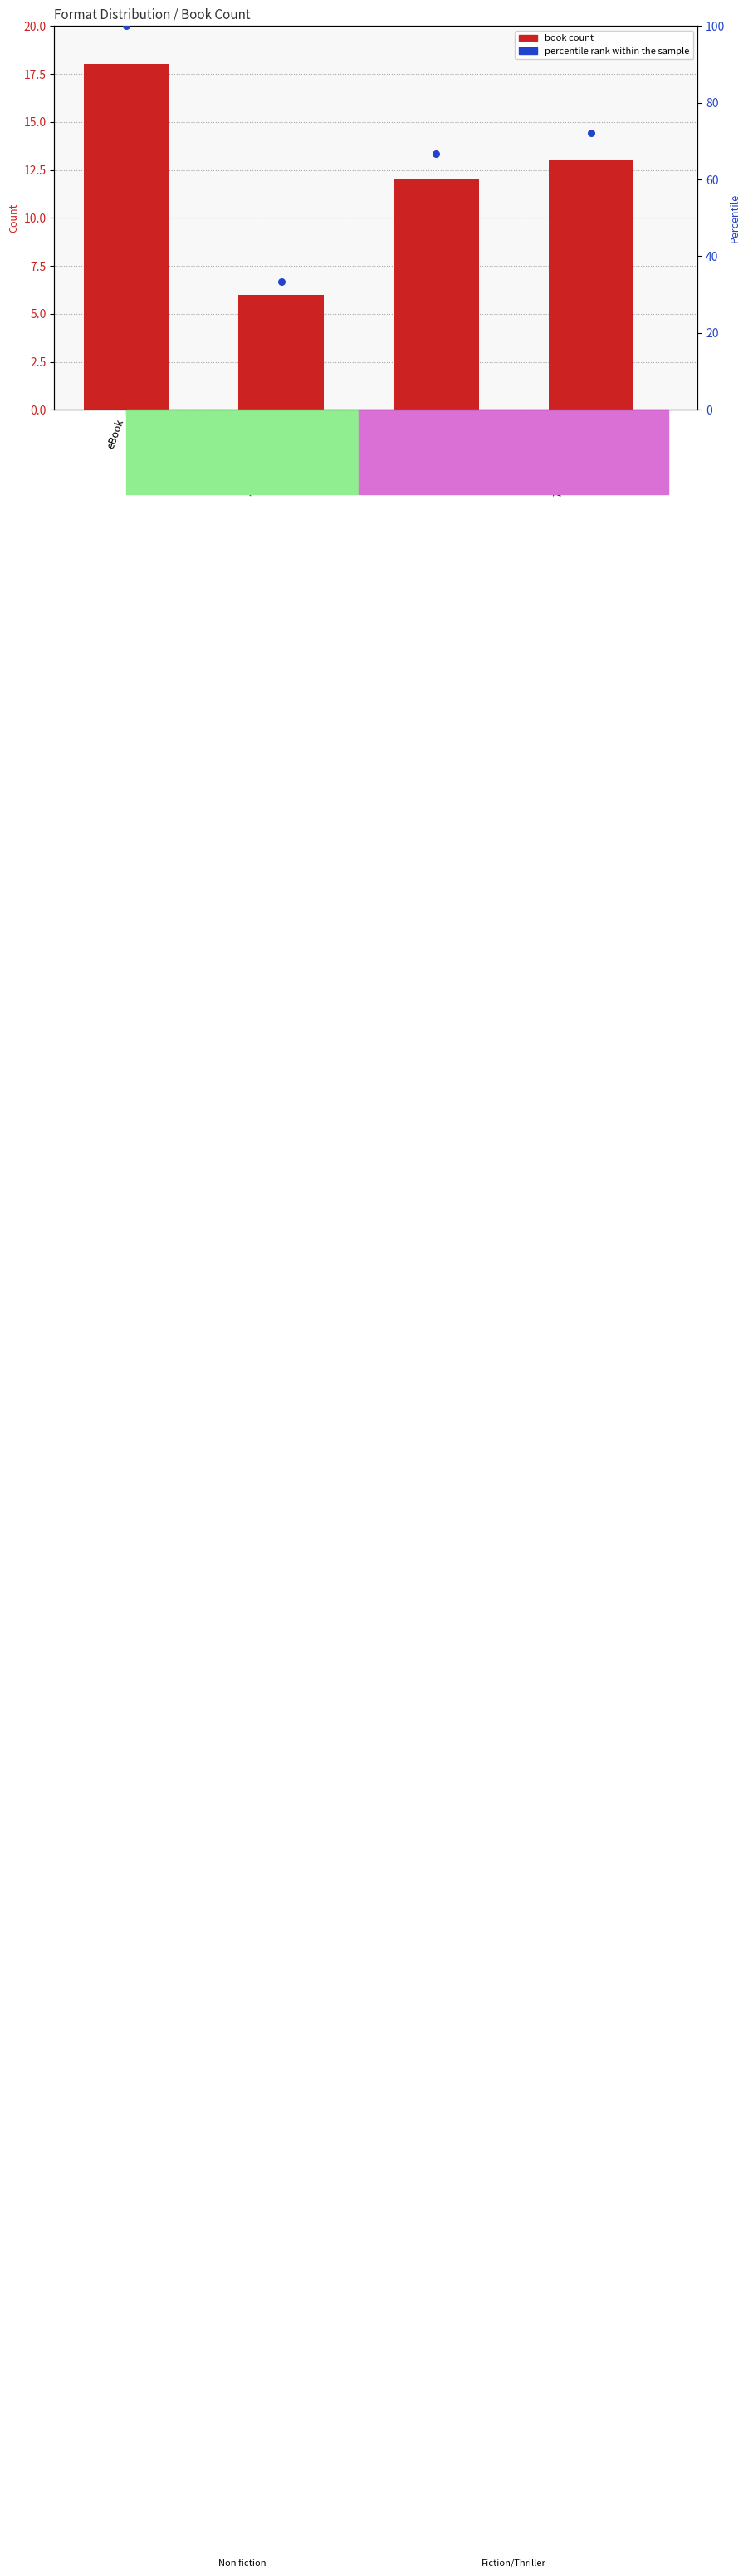

What are all the series names shown in the legend?

book count, percentile rank within the sample